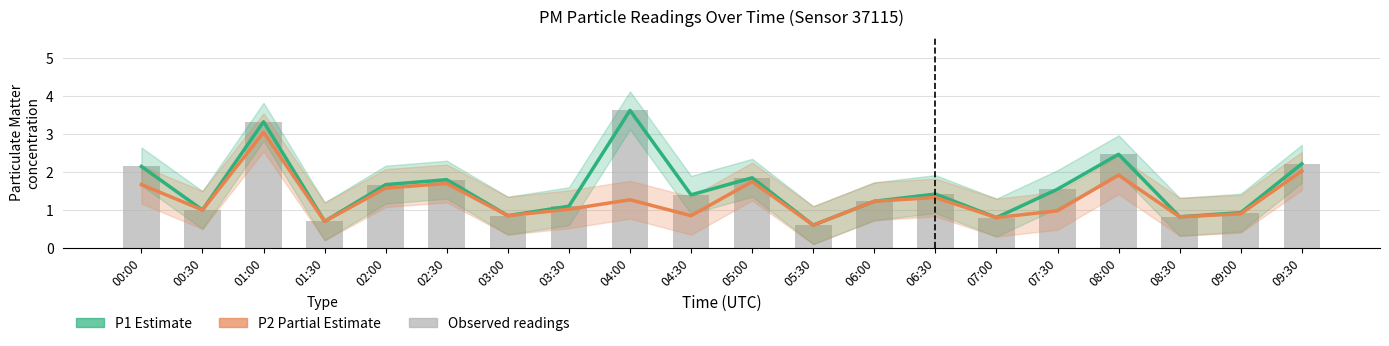

Reading right to left, what are all the values shown in this chart?

P1 (PM10): 09:30=2.2	09:00=0.9	08:30=0.8	08:00=2.5	07:30=1.6	07:00=0.8	06:30=1.4	06:00=1.2	05:30=0.6	05:00=1.9	04:30=1.4	04:00=3.6	03:30=1.1	03:00=0.8	02:30=1.8	02:00=1.7	01:30=0.7	01:00=3.3	00:30=1.0	00:00=2.1
P2 (PM2.5): 09:30=2.0	09:00=0.9	08:30=0.8	08:00=1.9	07:30=1.0	07:00=0.8	06:30=1.3	06:00=1.2	05:30=0.6	05:00=1.8	04:30=0.8	04:00=1.3	03:30=1.0	03:00=0.8	02:30=1.7	02:00=1.6	01:30=0.7	01:00=3.0	00:30=1.0	00:00=1.7
Observed P1 readings: 09:30=2.2	09:00=0.9	08:30=0.8	08:00=2.5	07:30=1.6	07:00=0.8	06:30=1.4	06:00=1.2	05:30=0.6	05:00=1.9	04:30=1.4	04:00=3.6	03:30=1.1	03:00=0.8	02:30=1.8	02:00=1.7	01:30=0.7	01:00=3.3	00:30=1.0	00:00=2.1